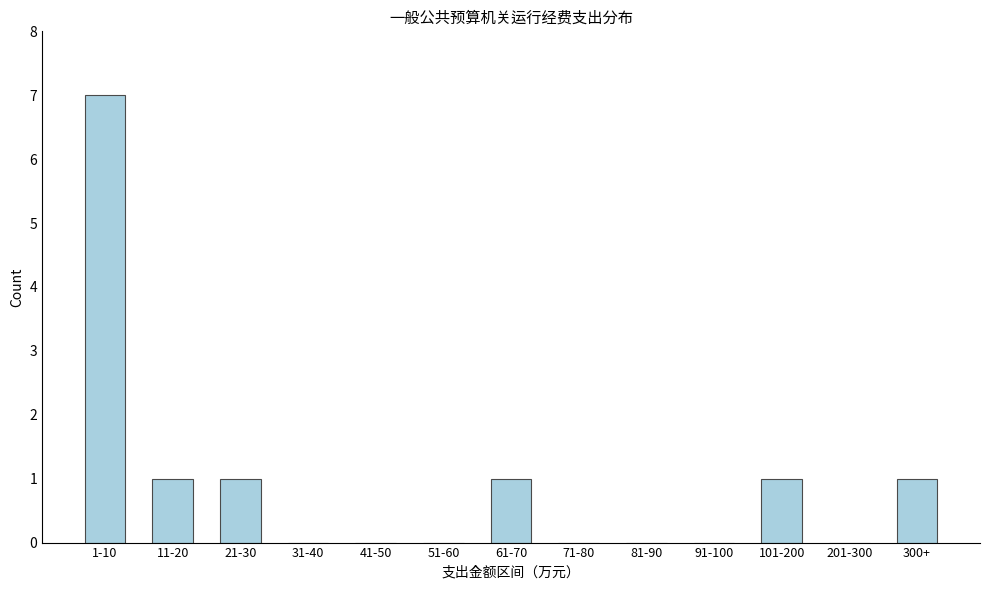

Reading right to left, extract all data points from this chart.

300+=1	201-300=0	101-200=1	91-100=0	81-90=0	71-80=0	61-70=1	51-60=0	41-50=0	31-40=0	21-30=1	11-20=1	1-10=7